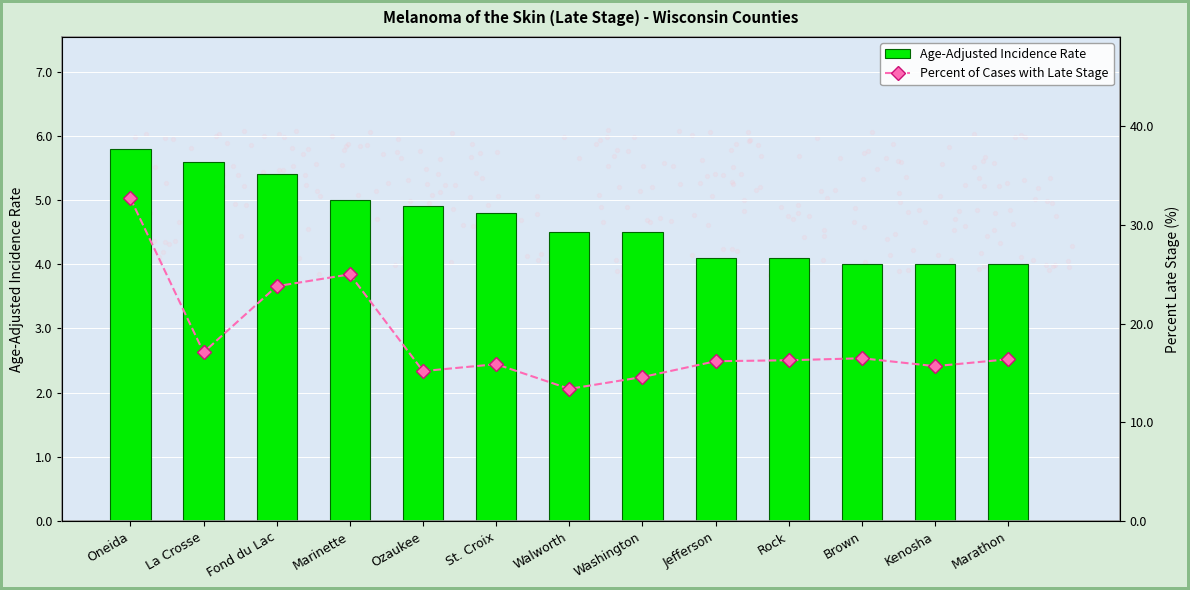

Which series has the largest total across all categories?

Percent of Cases with Late Stage